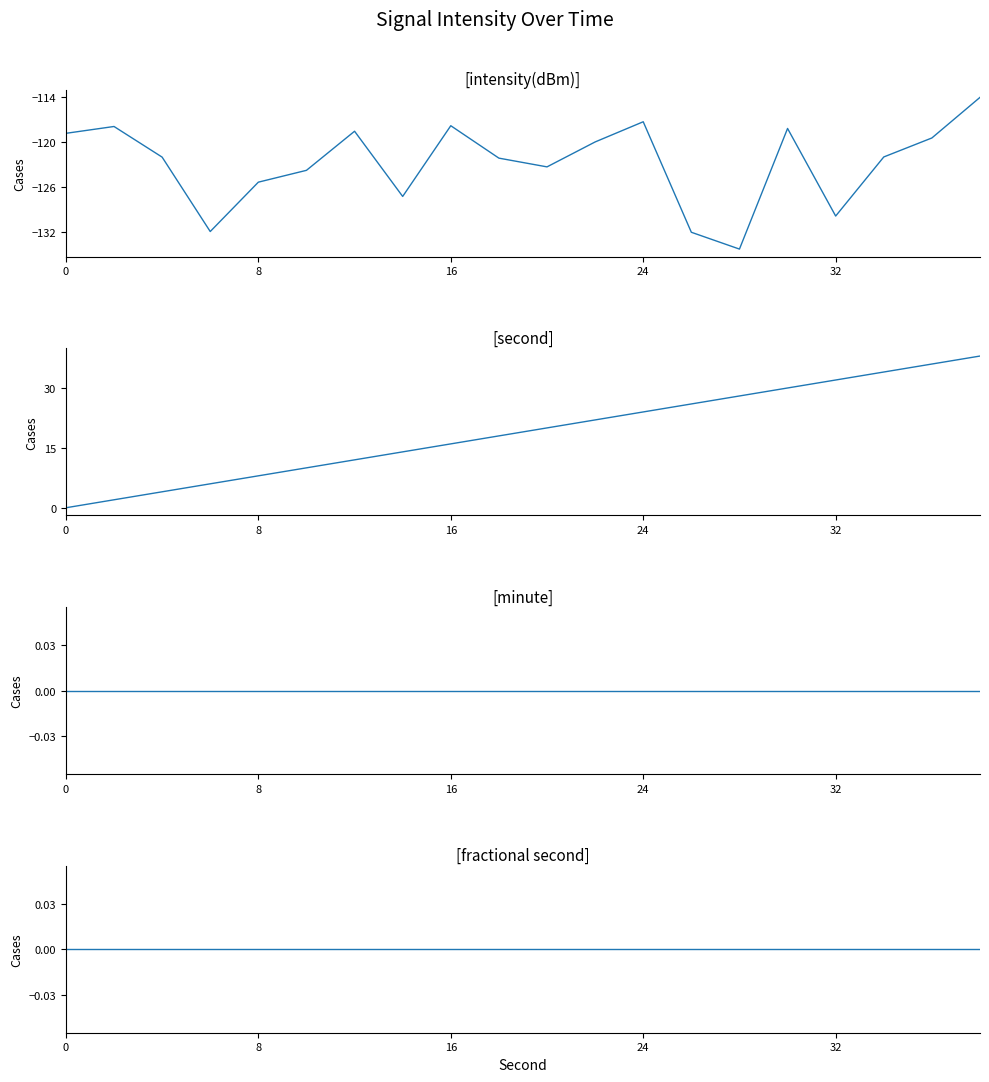

In intensity(dBm), how many points are lower than both neighbors (excluding endpoints)?

5